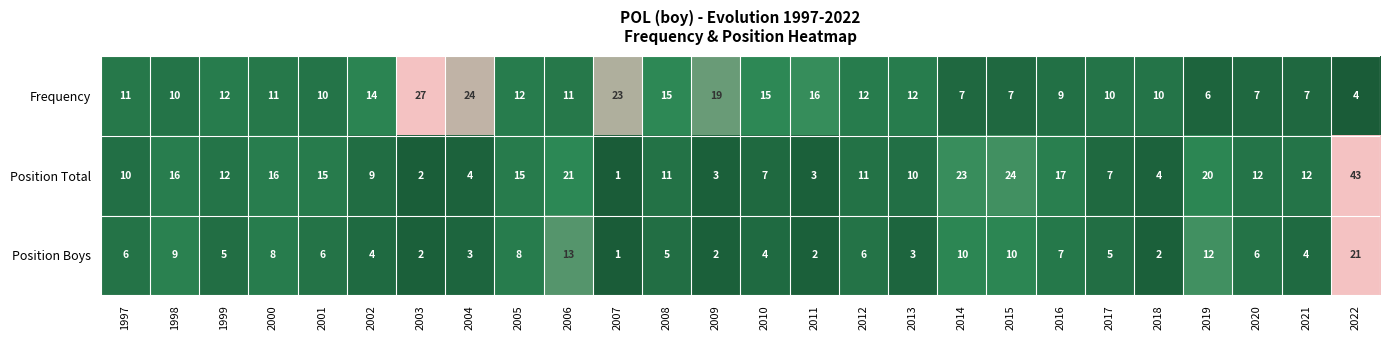

Which series has the largest total across all categories?

Position Total